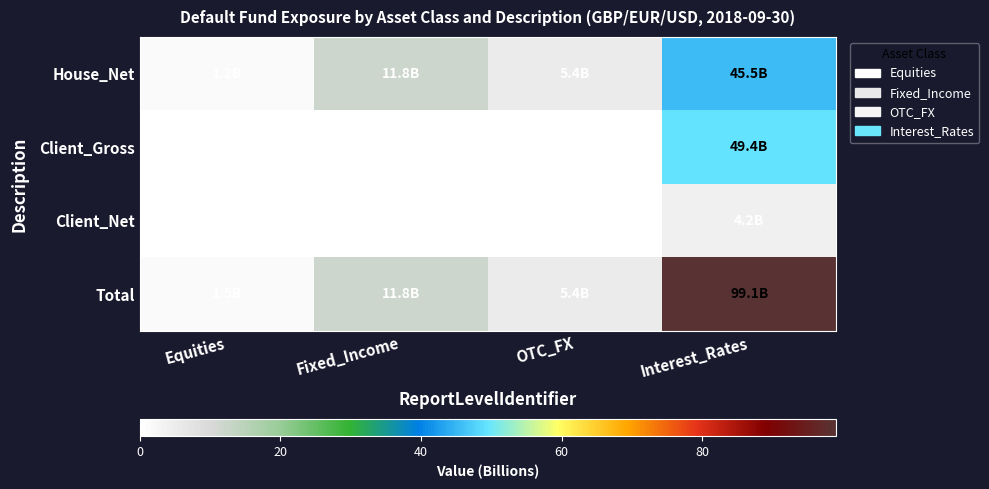

Rank the series by their maximum value, from highest to lowest.

Total, Client_Gross, House_Net, Client_Net